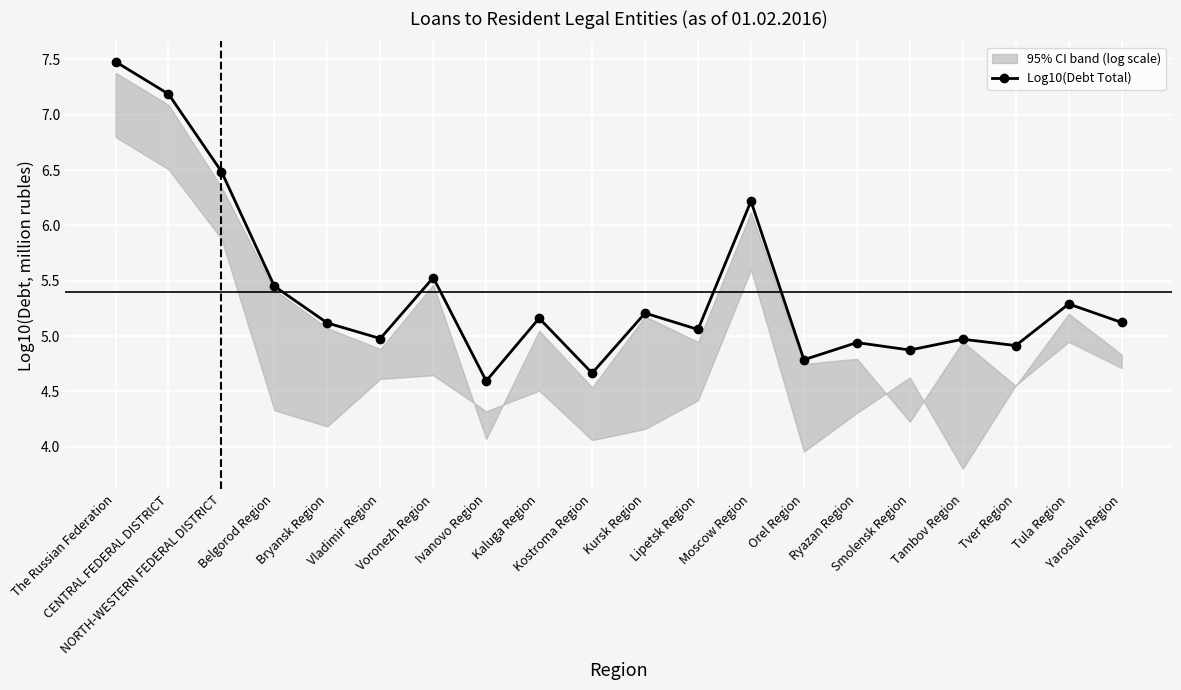

Is it true that the value at Tver Region is 7.2?

False